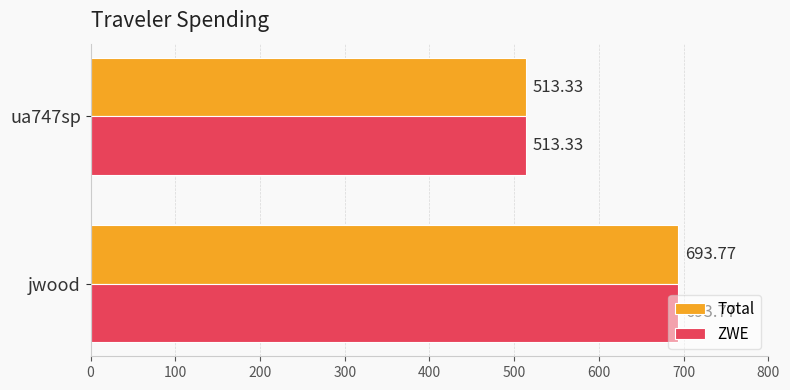

What is the difference between the Total values at ua747sp and jwood?

180.4